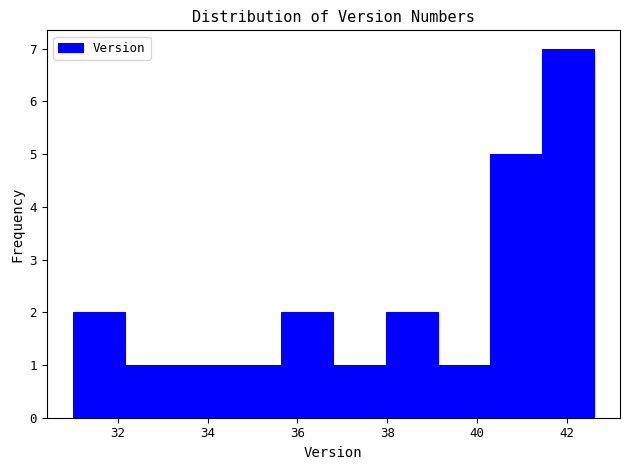

Reading left to right, list every bar in this chart as the range it spans on the x-axis followed by its height. Neither the bar edges nor the heights are printed on the chart, so give them approximately, as read against the axes.

31.00 to 32.16: 2
32.16 to 33.32: 1
33.32 to 34.48: 1
34.48 to 35.64: 1
35.64 to 36.80: 2
36.80 to 37.96: 1
37.96 to 39.12: 2
39.12 to 40.28: 1
40.28 to 41.44: 5
41.44 to 42.60: 7